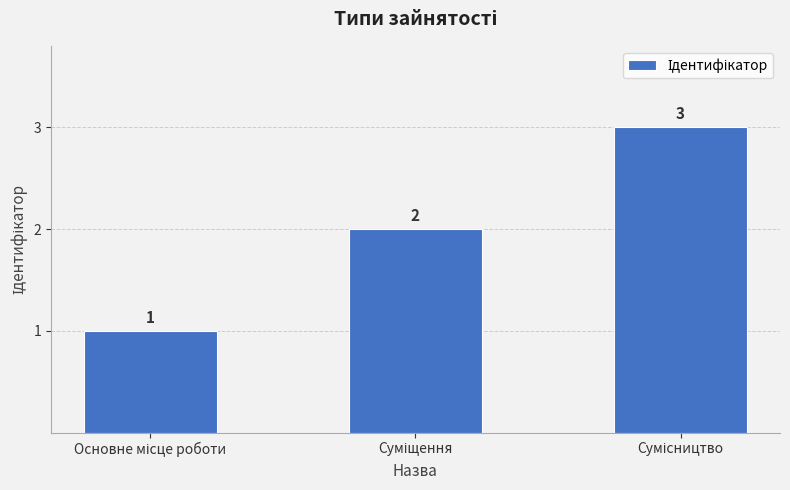

What is the value of the 3rd bar from the left?

3